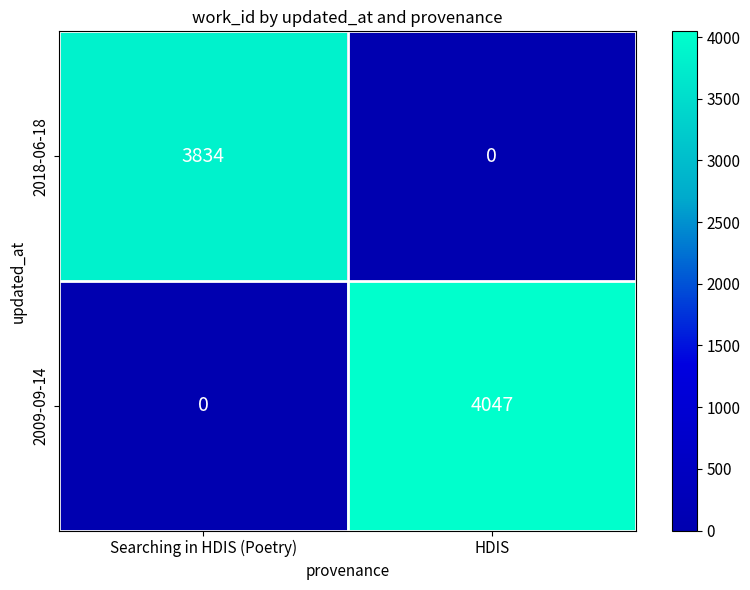

What is the maximum value for 2009-09-14?

4047